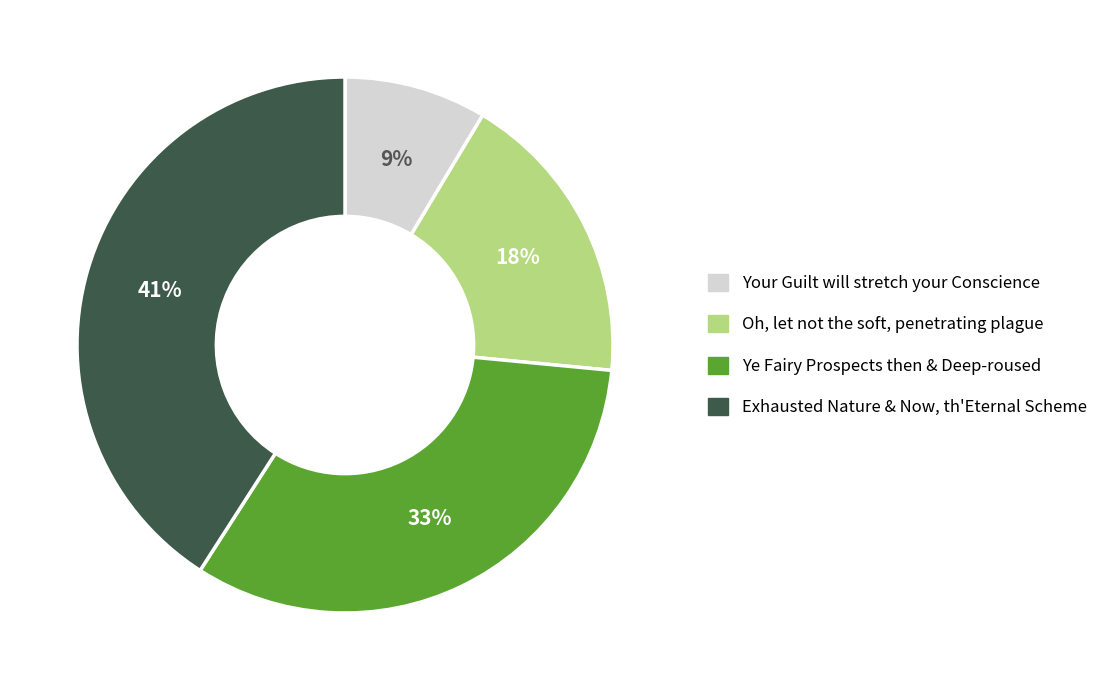

Which slice is the smallest?

Your Guilt will stretch your Conscience